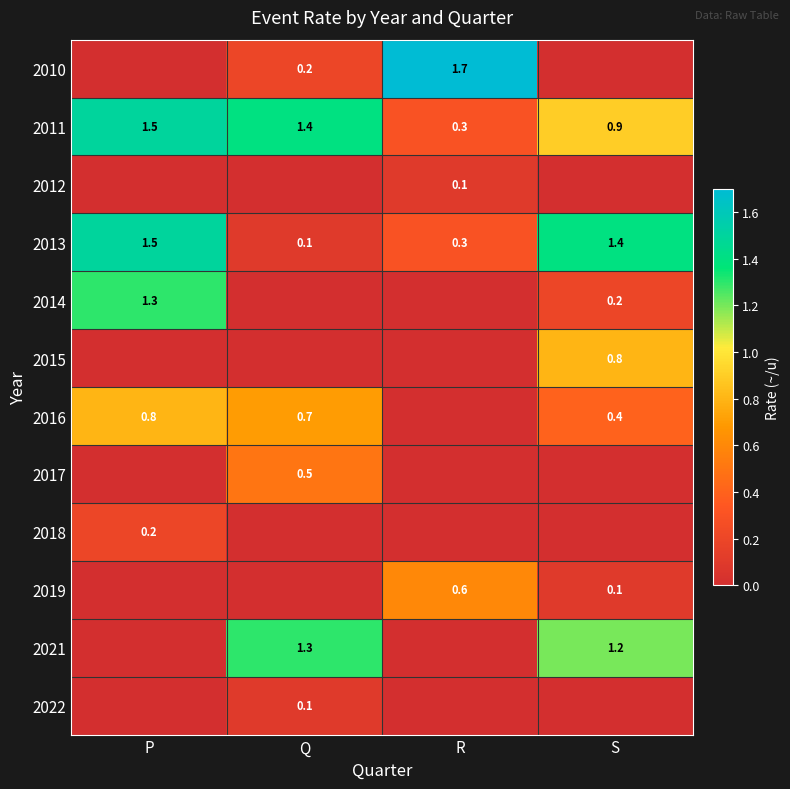

Is it true that 2013 equals 2.1 at P?

False